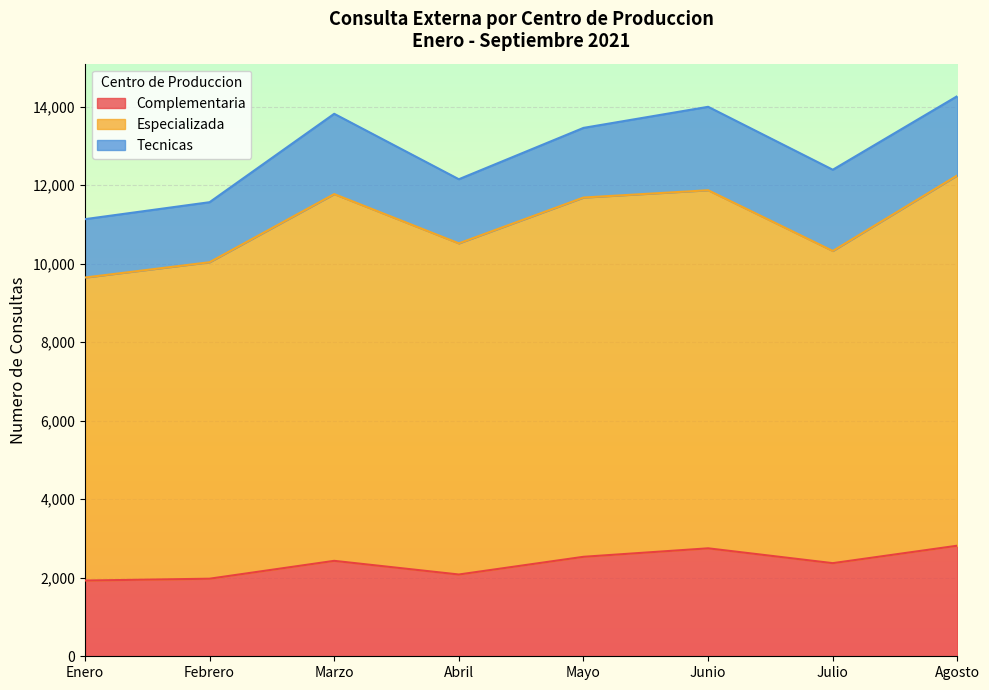

What is the difference between the maximum and second lowest values in the Complementaria series?

841